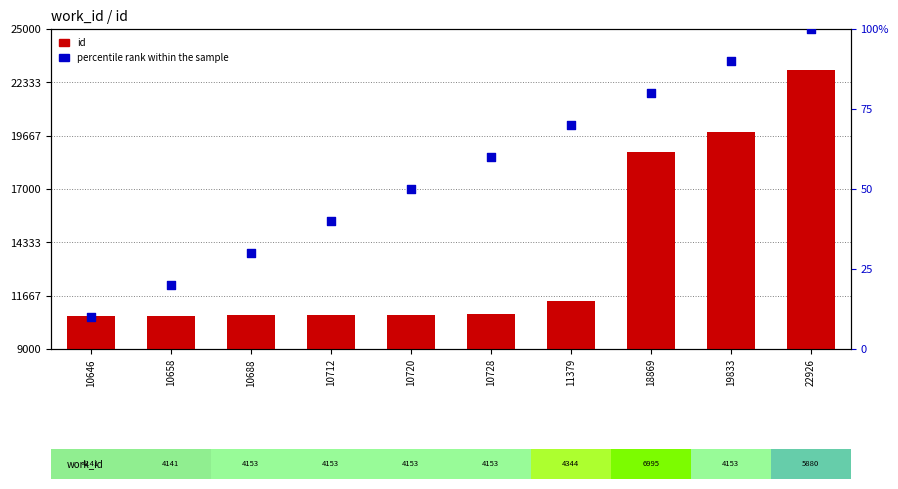

What are all the series names shown in the legend?

id, percentile rank within the sample